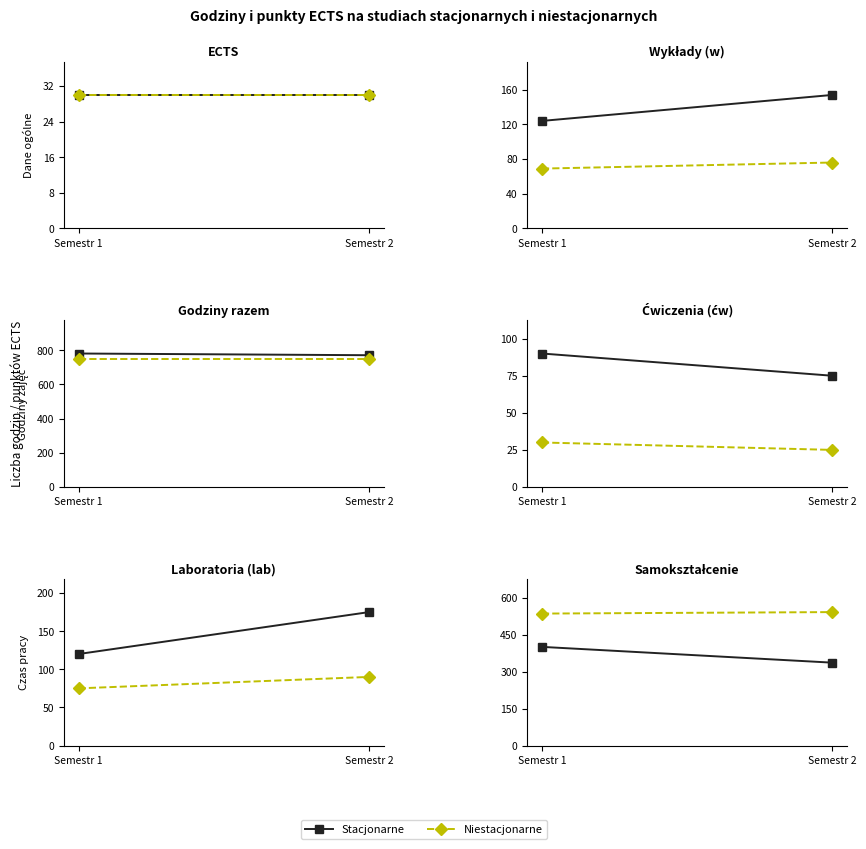

What is the spread (max minus min) of values at Semestr 2?

205